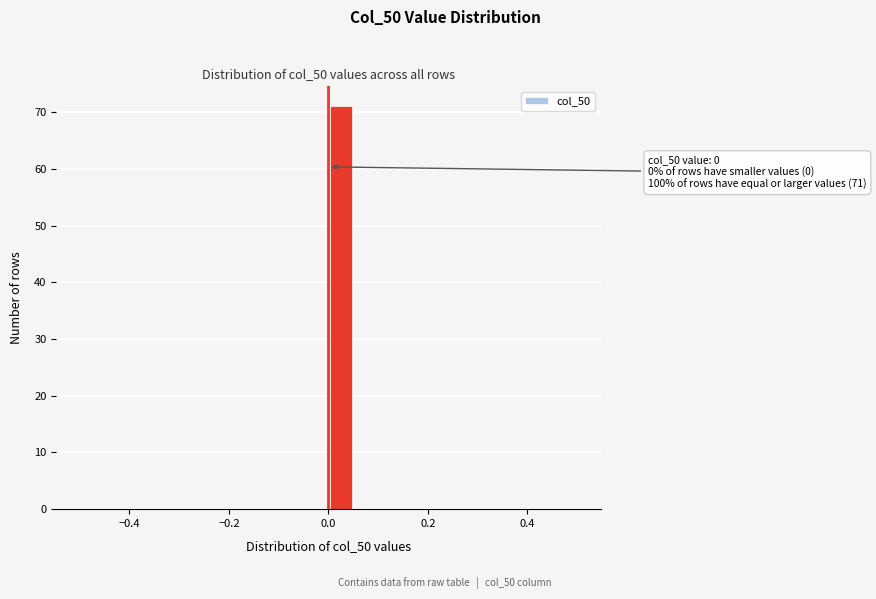

Read against the x-axis, roughly where is the centre of the tallest bar?

0.02